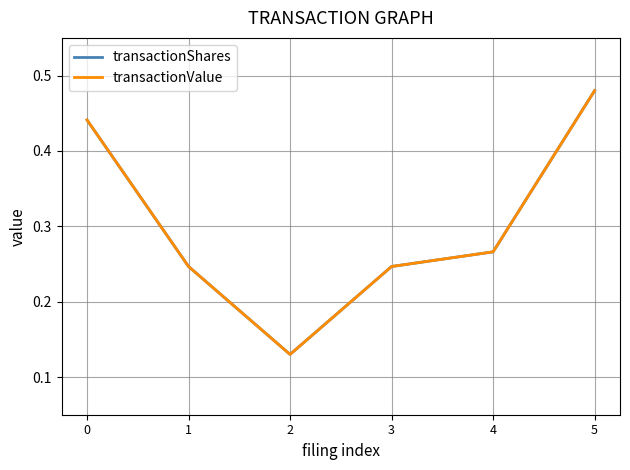

At which label does transactionValue reach its peak?

5